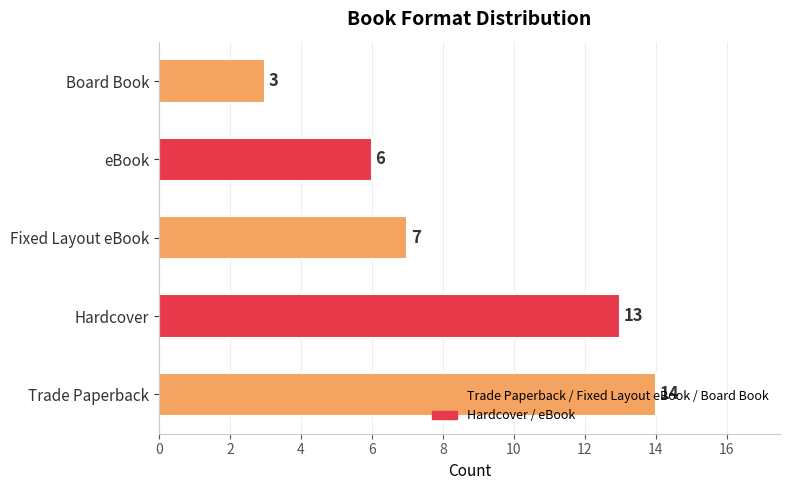

Count the number of categories in the chart.

5